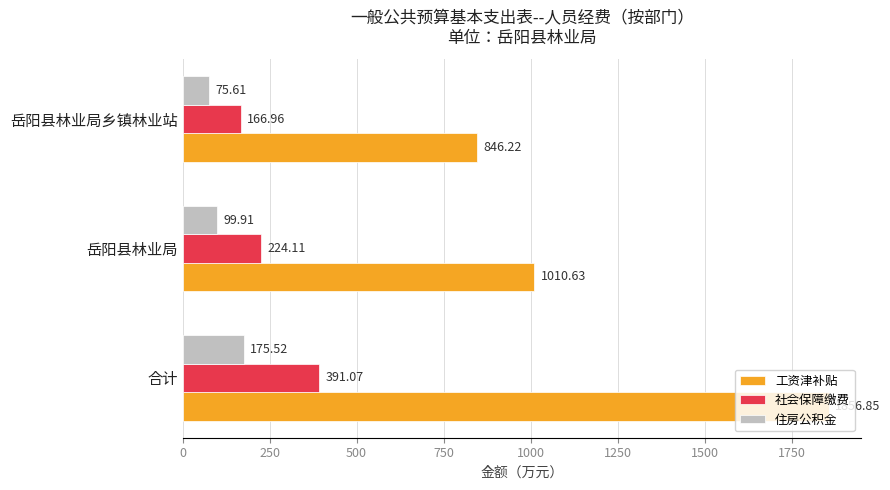

List the labels in order of 工资津补贴 value, smallest first.

岳阳县林业局乡镇林业站, 岳阳县林业局, 合计